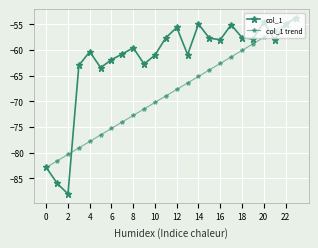

Reading left to right, list all the values displayed in this chart.

col_1: -82.9	-86.0	-88.1	-63.0	-60.4	-63.5	-61.9	-60.8	-59.6	-62.8	-61.0	-57.6	-55.7	-60.9	-55.0	-57.7	-58.0	-55.1	-57.6	-57.9	-54.5	-58.1	-54.9	-53.8
col_1 trend: -82.9	-81.6	-80.4	-79.1	-77.8	-76.6	-75.3	-74.0	-72.8	-71.5	-70.2	-69.0	-67.7	-66.4	-65.2	-63.9	-62.6	-61.4	-60.1	-58.9	-57.6	-56.3	-55.1	-53.8